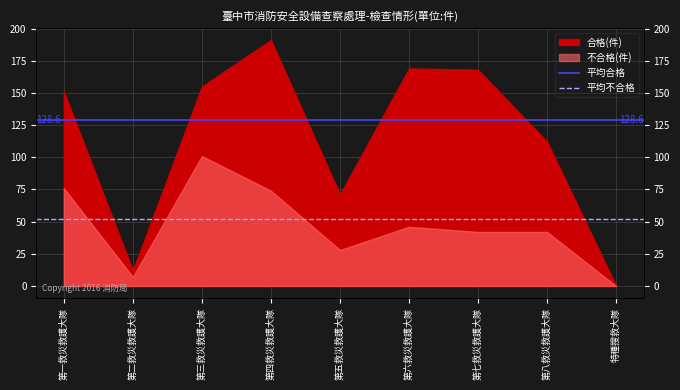

What position from the left is 第一救災救護大隊?

1